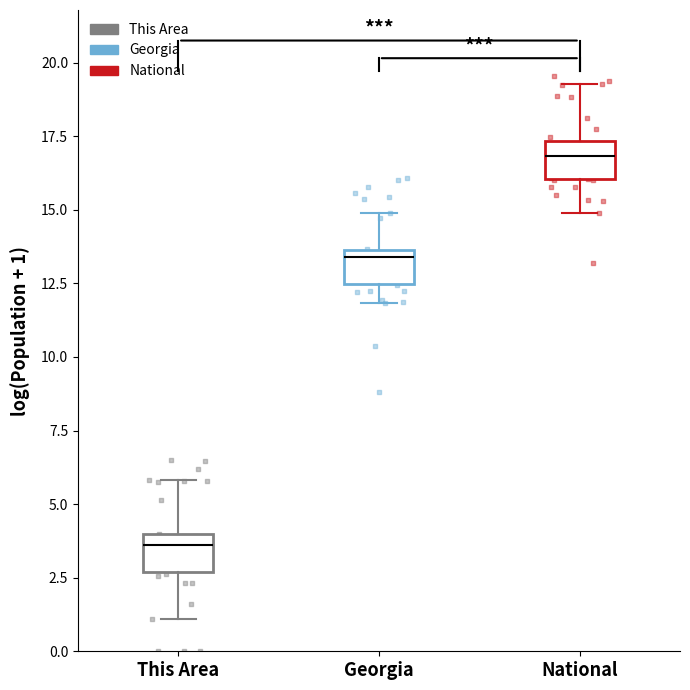

Reading left to right, transcribe this box plot: for each box, give where its median line is, the range the box spans, and where its two whiskers end, as read against the y-axis. The values are not printed on the chart, so give them approximately, as read against the axis.

This Area: median 3.5, box 2.5 to 4.0, whiskers 1.0 to 6.0
Georgia: median 13.5 (just below the box's upper edge), box 12.5 to 13.5, whiskers 12.0 to 15.0
National: median 17.0, box 16.0 to 17.5, whiskers 15.0 to 19.5